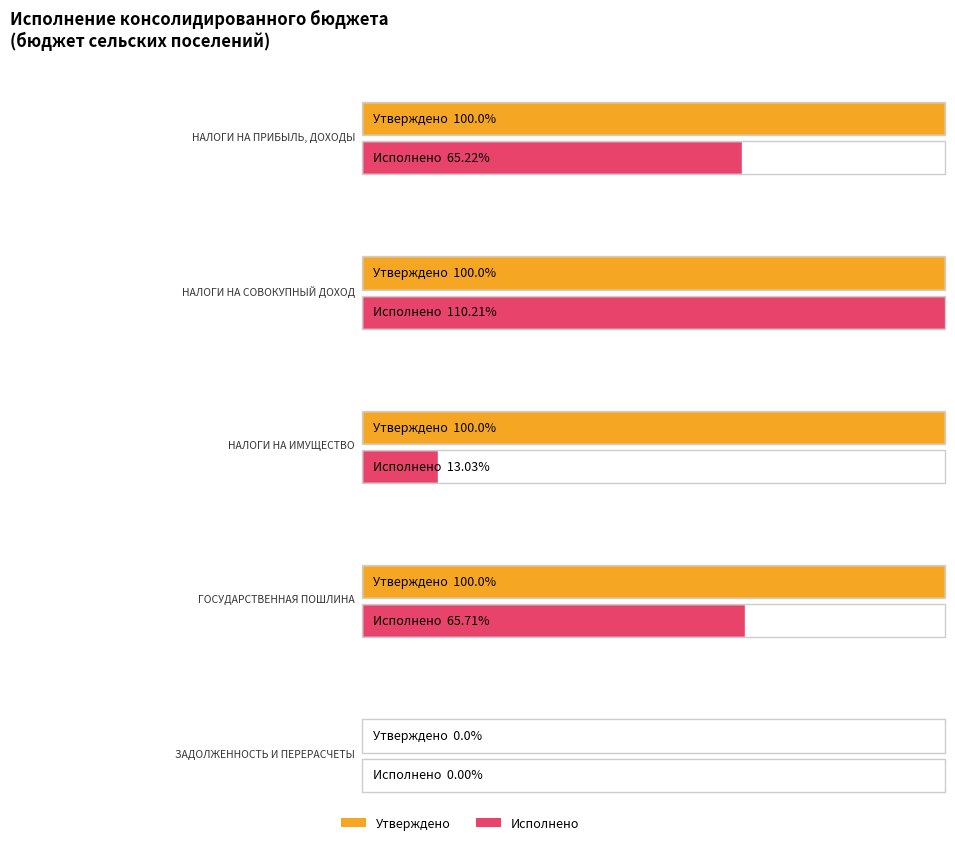

Between ГОСУДАРСТВЕННАЯ ПОШЛИНА and ЗАДОЛЖЕННОСТЬ И ПЕРЕРАСЧЕТЫ, which is larger?

ГОСУДАРСТВЕННАЯ ПОШЛИНА